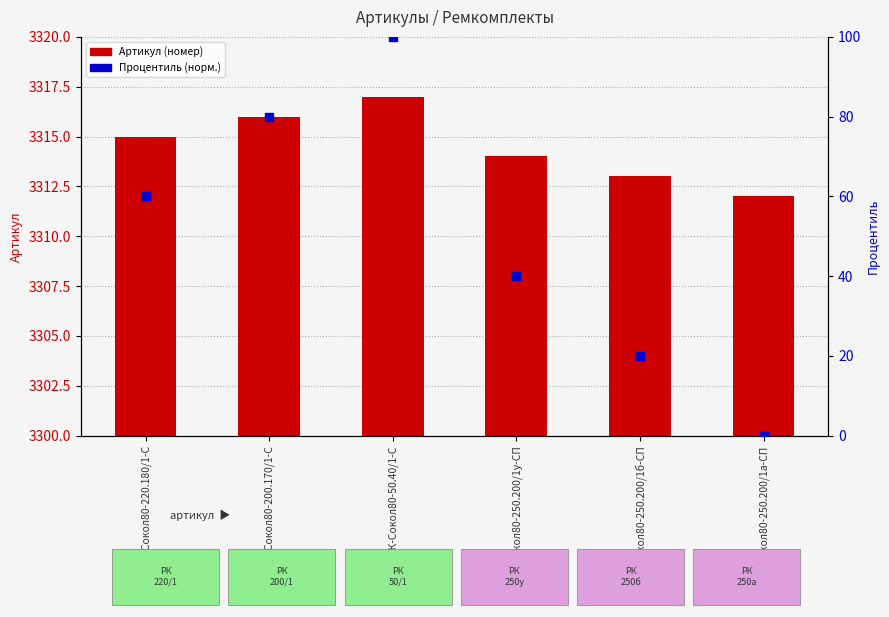

Which series has the largest Y range (max minus min)?

Процентиль (нормализованный)